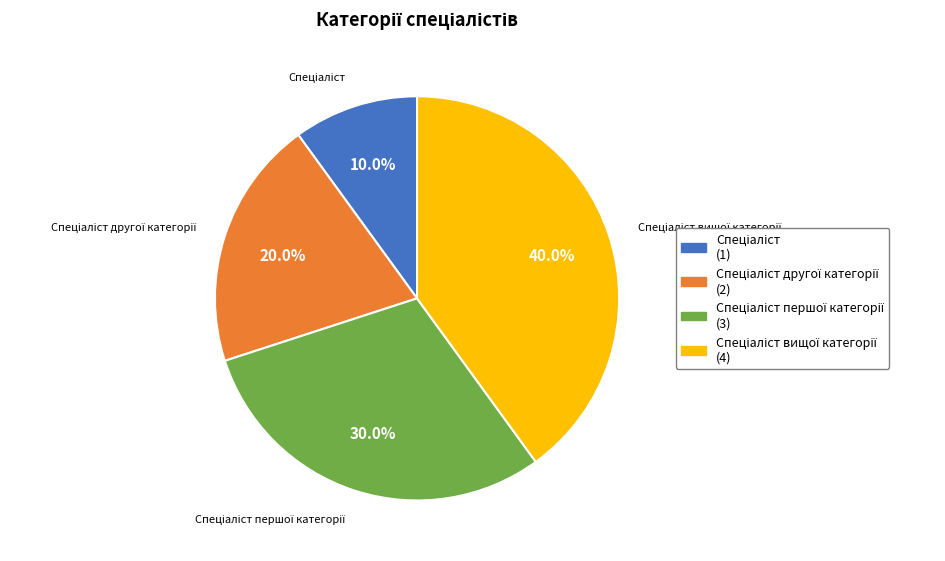

Does any single category account for the majority?

No